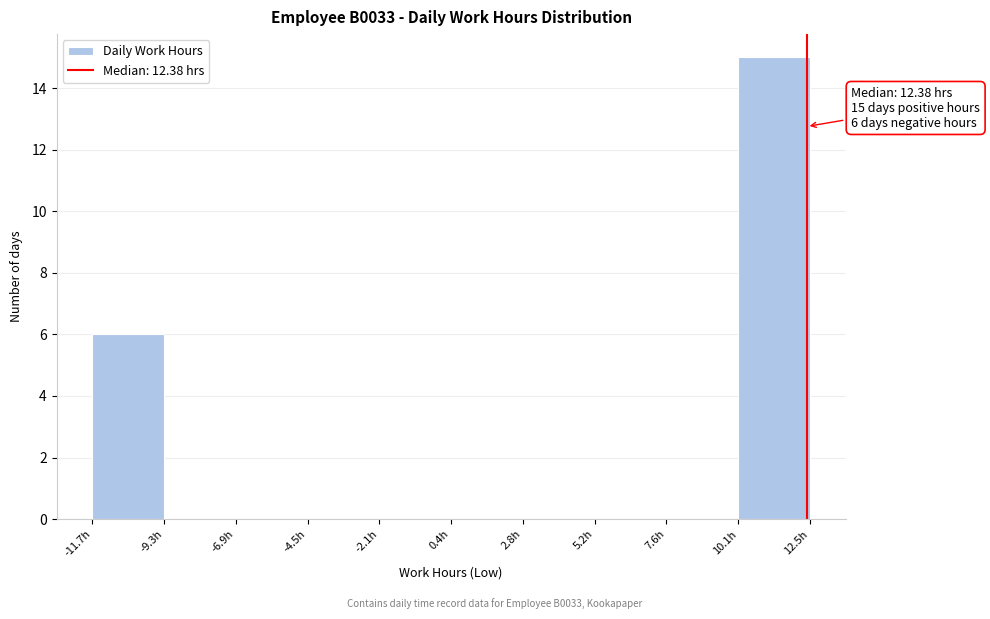

Over which range of the x-axis is the bar tallest?

10.0 to 12.5